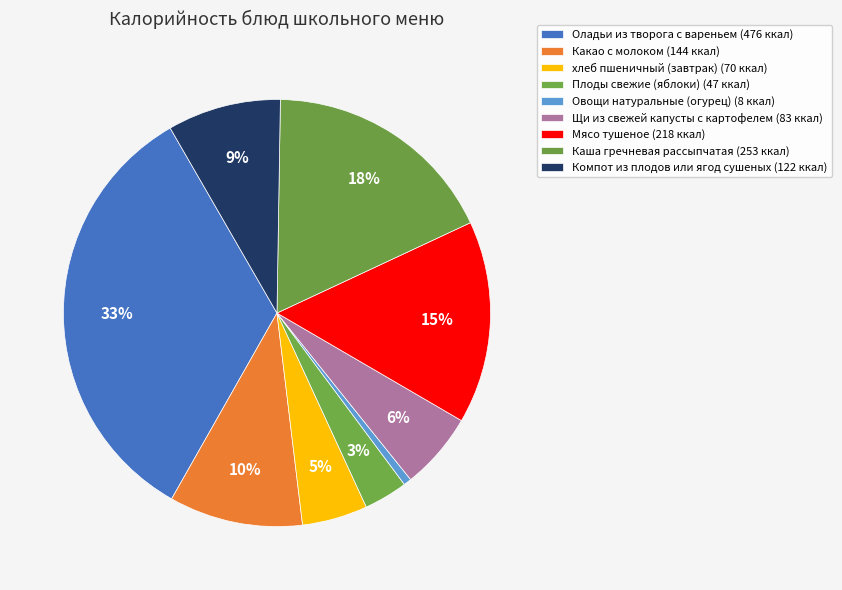

What percentage do Плоды свежие (яблоки) and хлеб пшеничный (завтрак) together represent?

8.3%